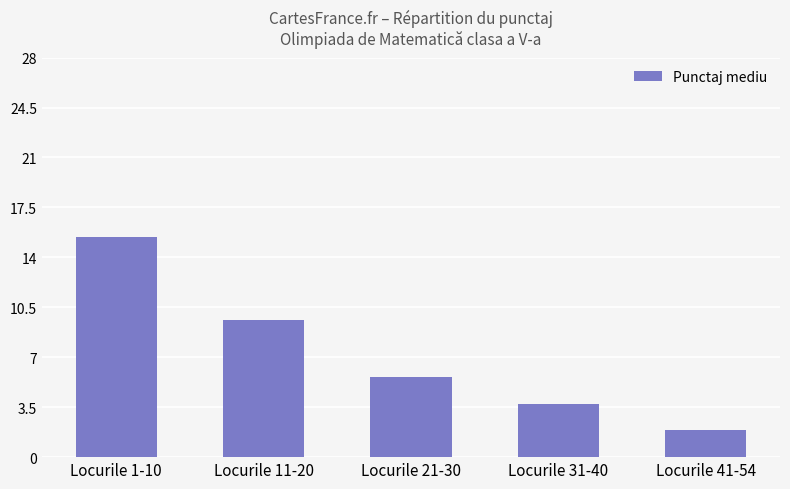

Where does the data first go above 5?

Locurile 1-10